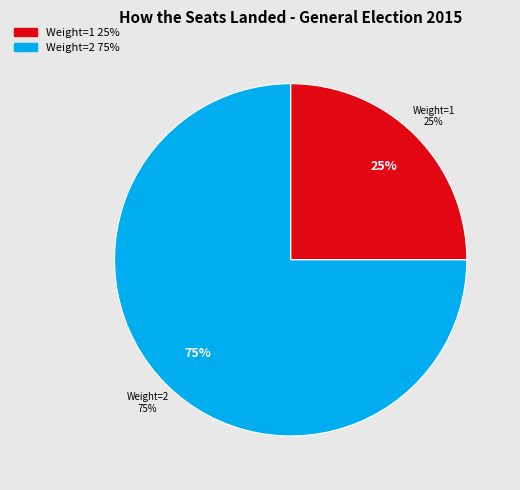

Is Weight=2 the majority of the pie?

Yes